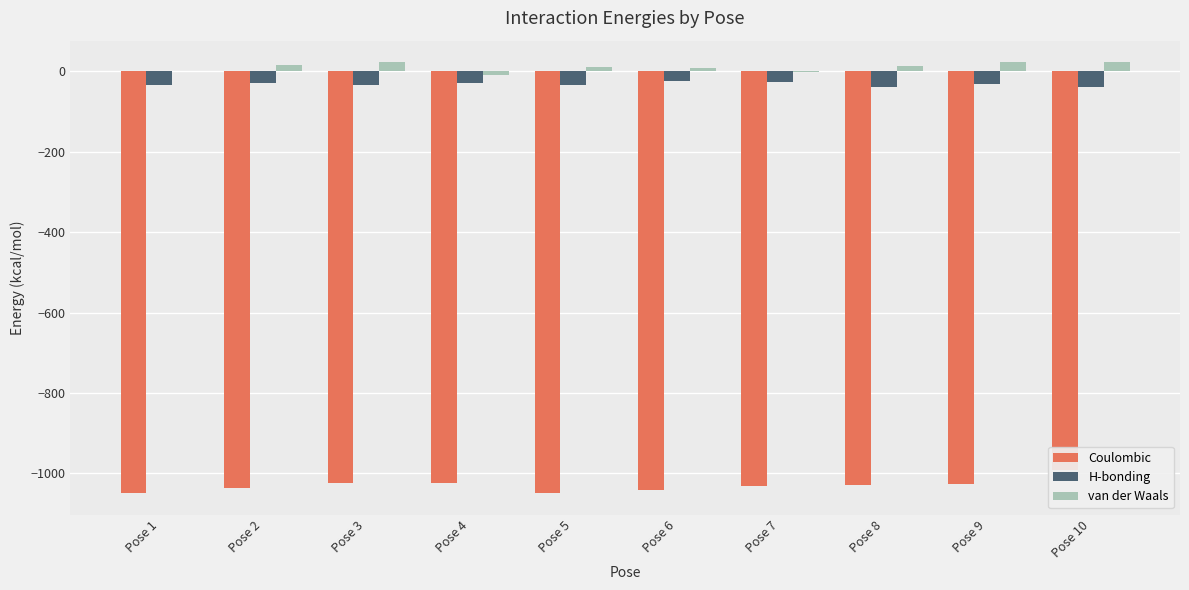

What is the difference between the maximum and minimum values in the Coulombic series?

57.1